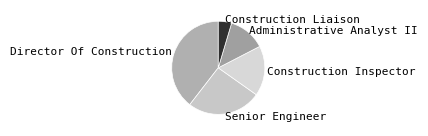

How many segments does this pie chart have?

5